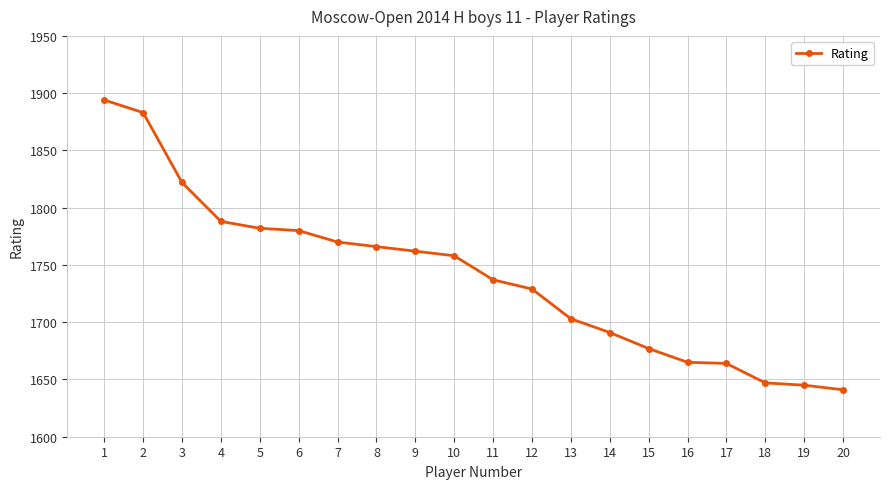

Approximately how many times larger is the value at 13 compared to 14?

1.0